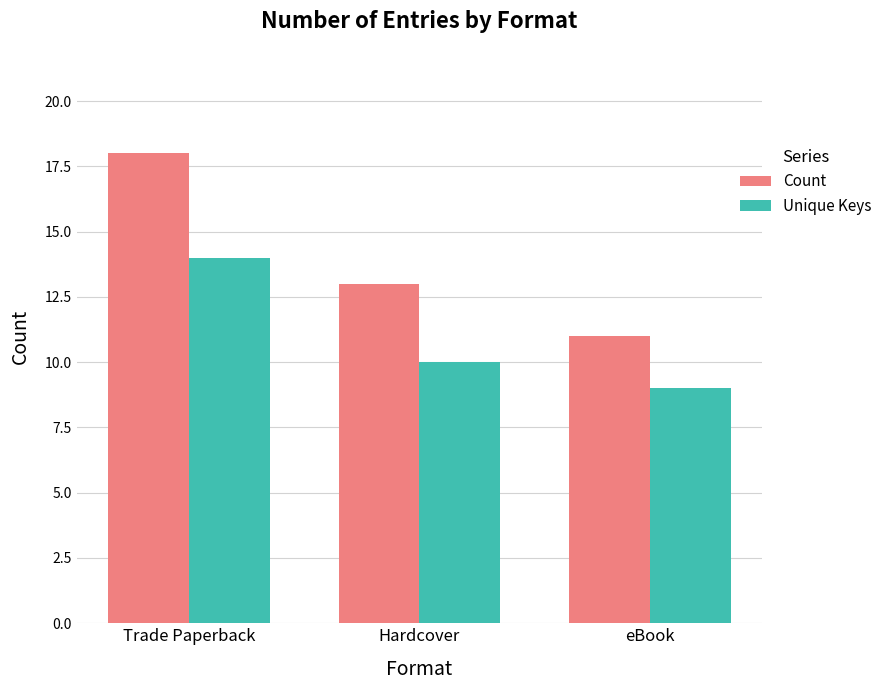

Which series has the widest spread of values?

Count